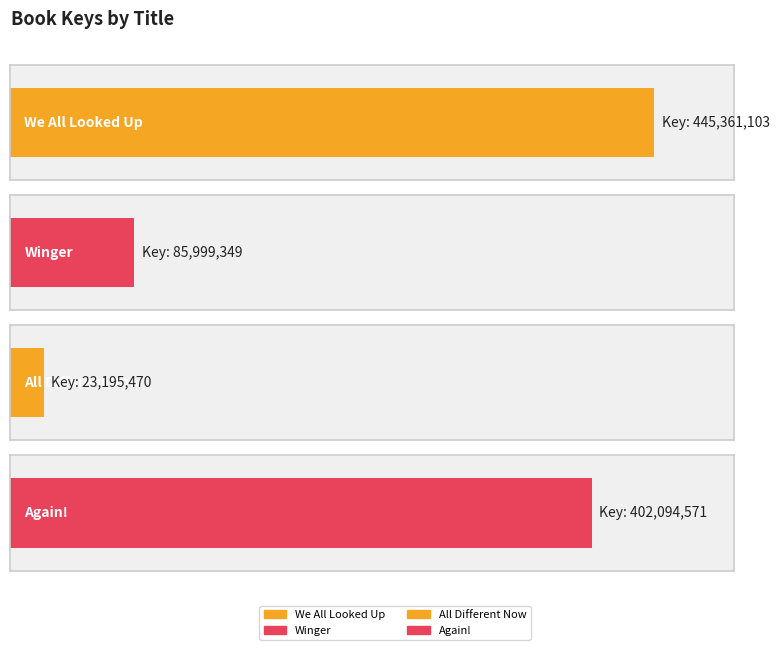

At which label does the data first exceed 402094571?

We All Looked Up